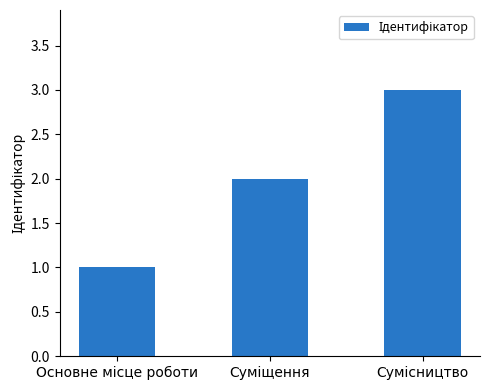

What is the greatest value displayed?

3